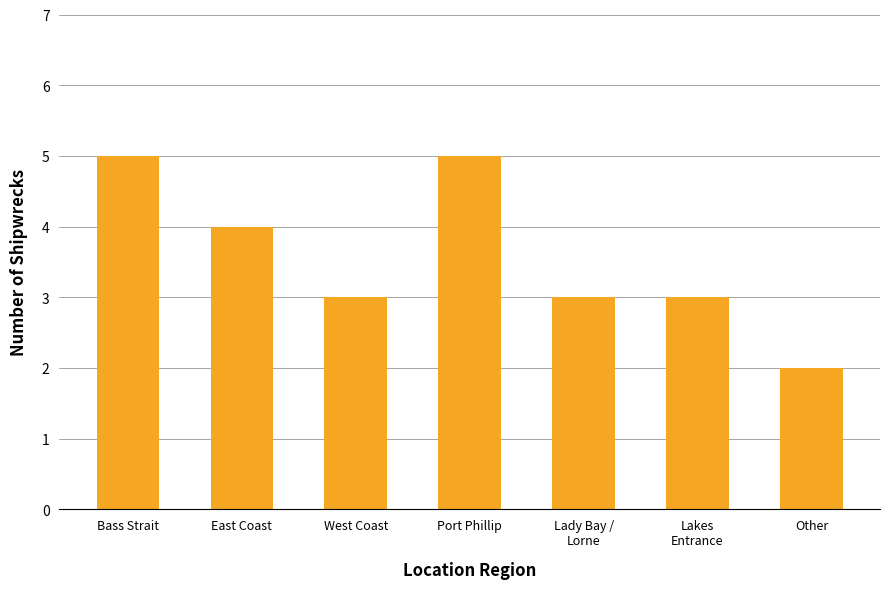

What is the ratio of the value at West Coast to the value at Port Phillip?

0.6